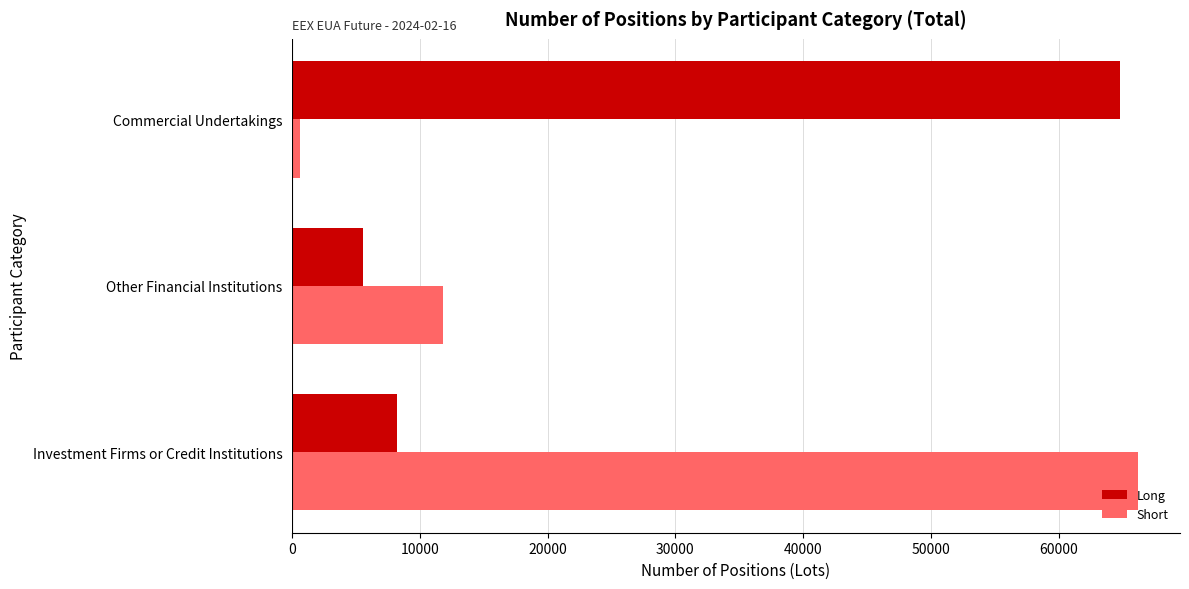

At Investment Firms or Credit Institutions, list the series in order from largest to smallest.

Short, Long